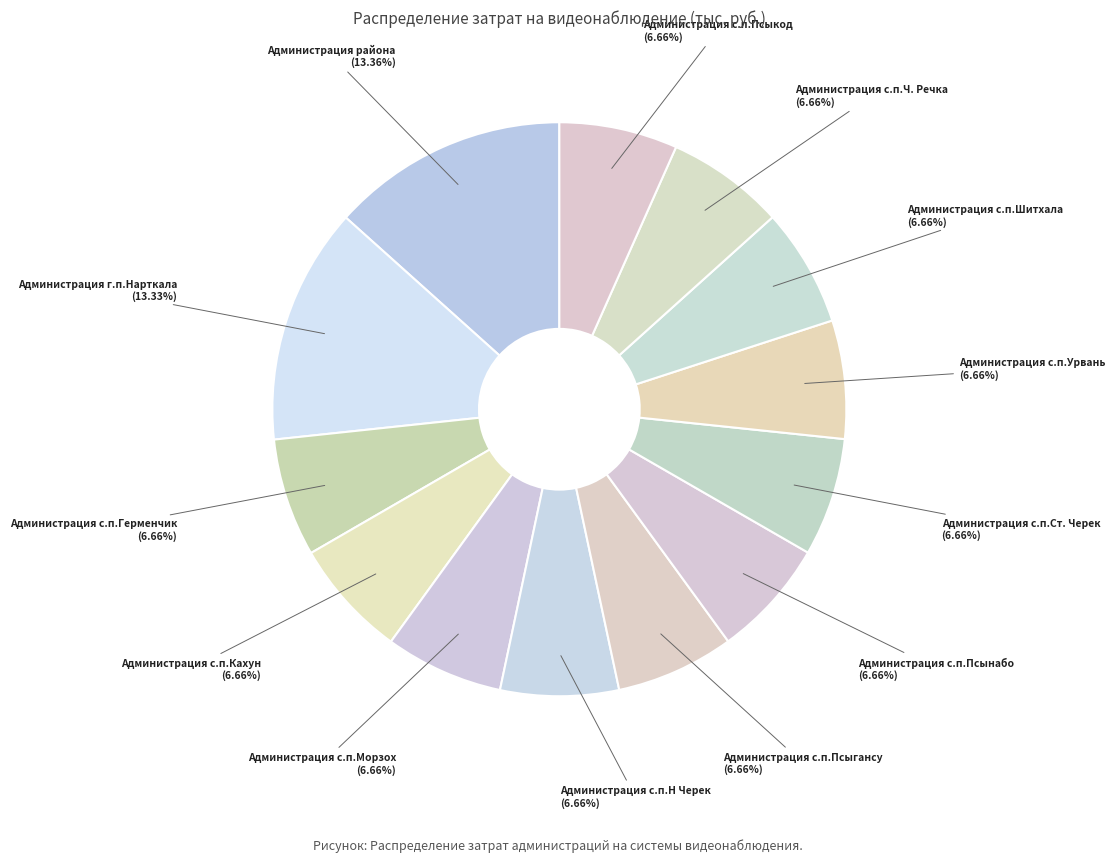

What portion of the pie excludes Администрация с.п.Псыгансу?

93.3%